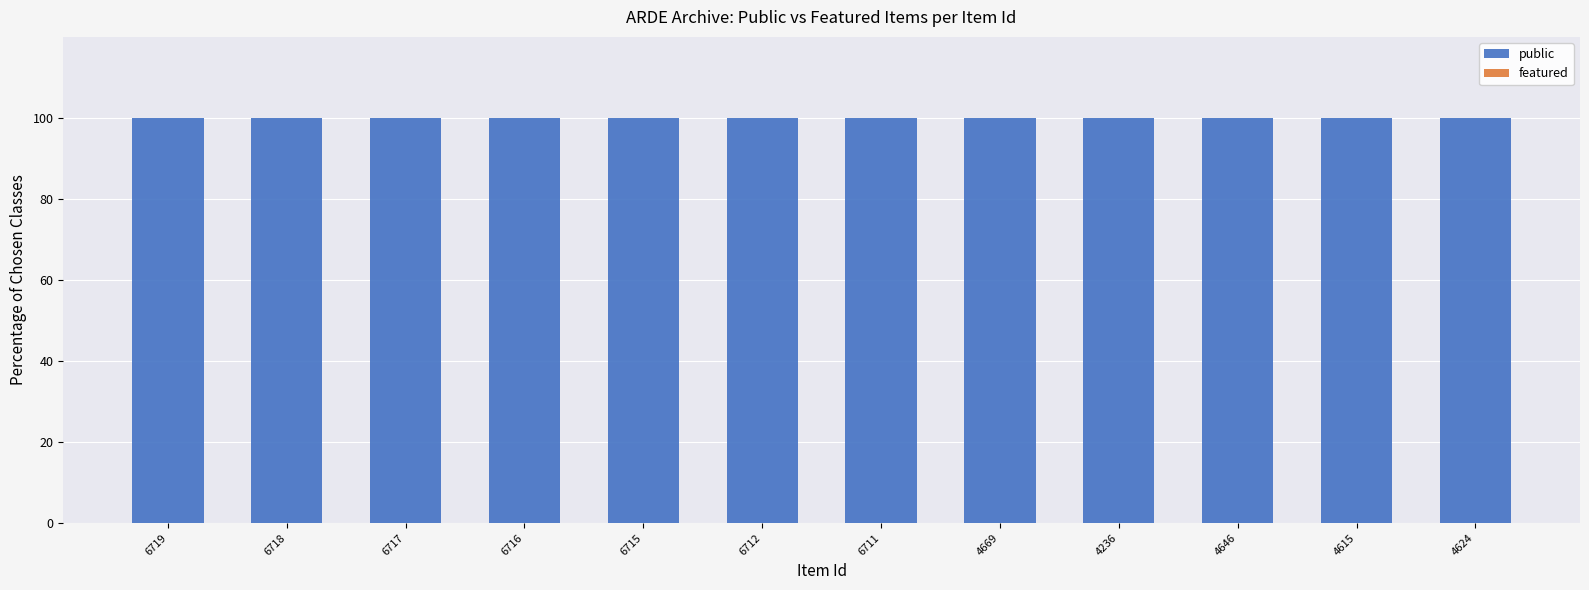

Which category has the highest value across all series?

6719